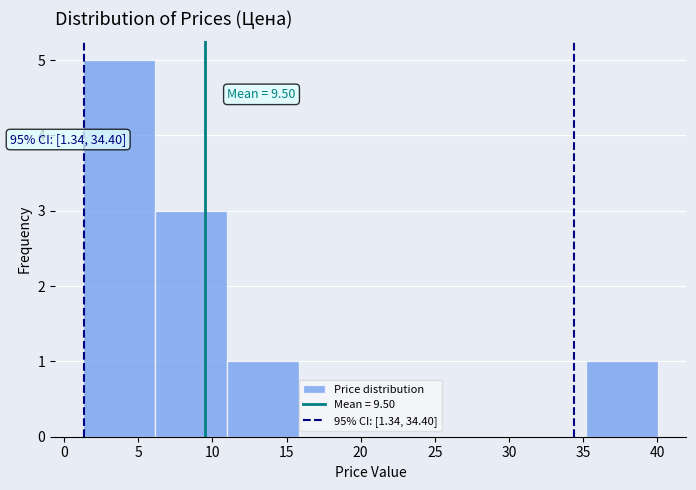

Which range on the x-axis has the tallest bar?

1.5 to 6.0